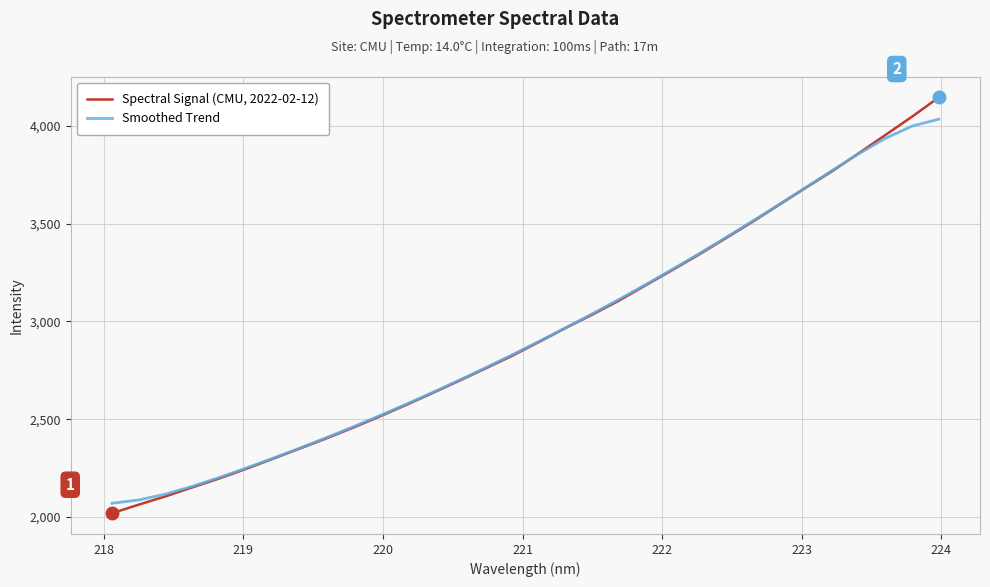

Which series has the largest range (max minus min)?

Spectral Signal (CMU, 2022-02-12)